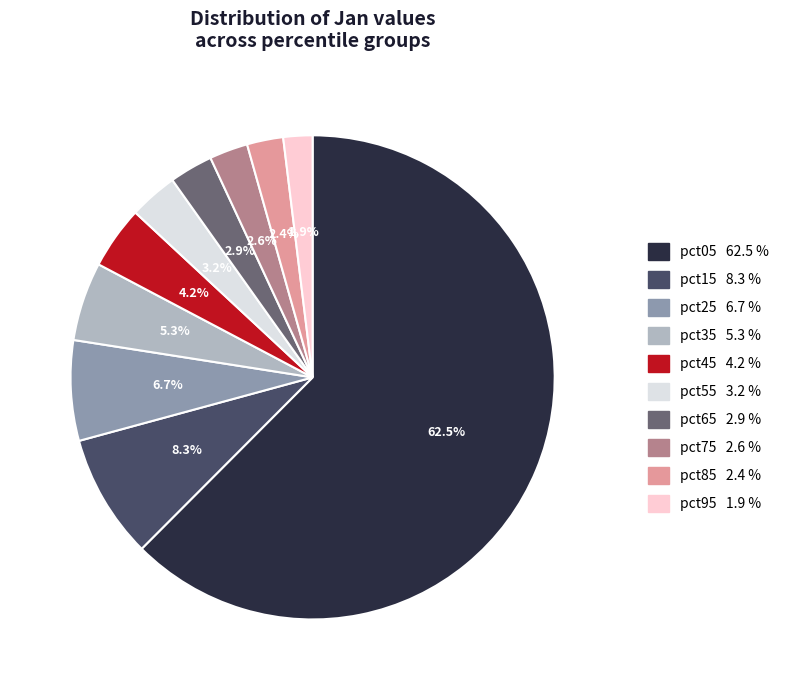

To the nearest percent, what is the difference between the pct75 and pct45 slice percentages?

2%